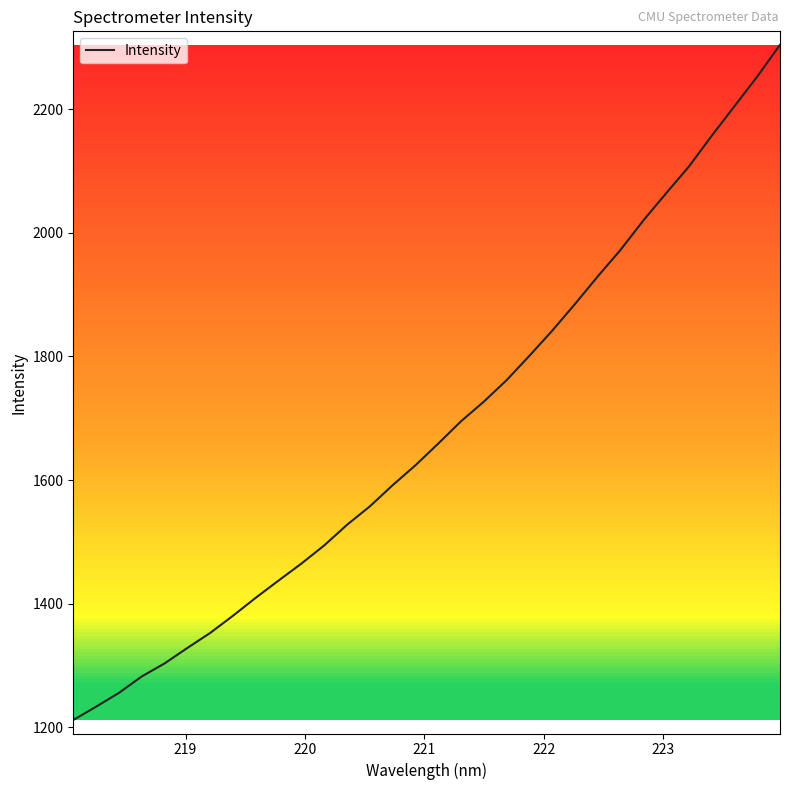

What is the smallest value displayed?

1211.7